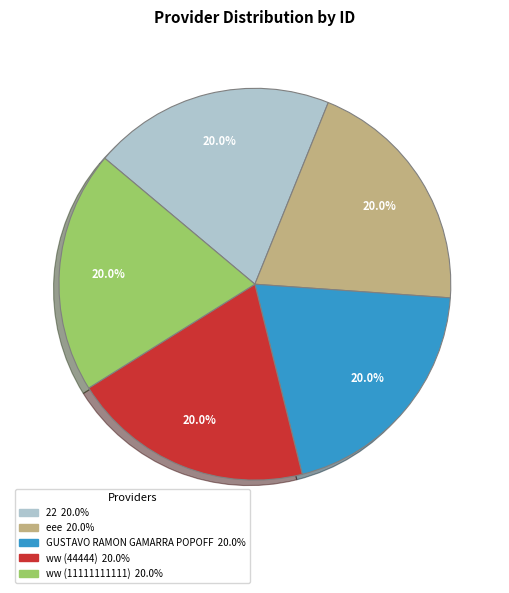

The 22 slice represents 10% of the pie. True or false?

False